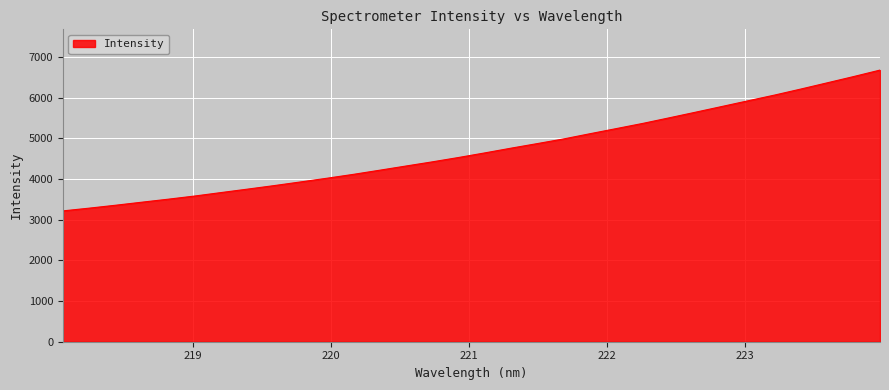

Count the number of categories in the chart.

32